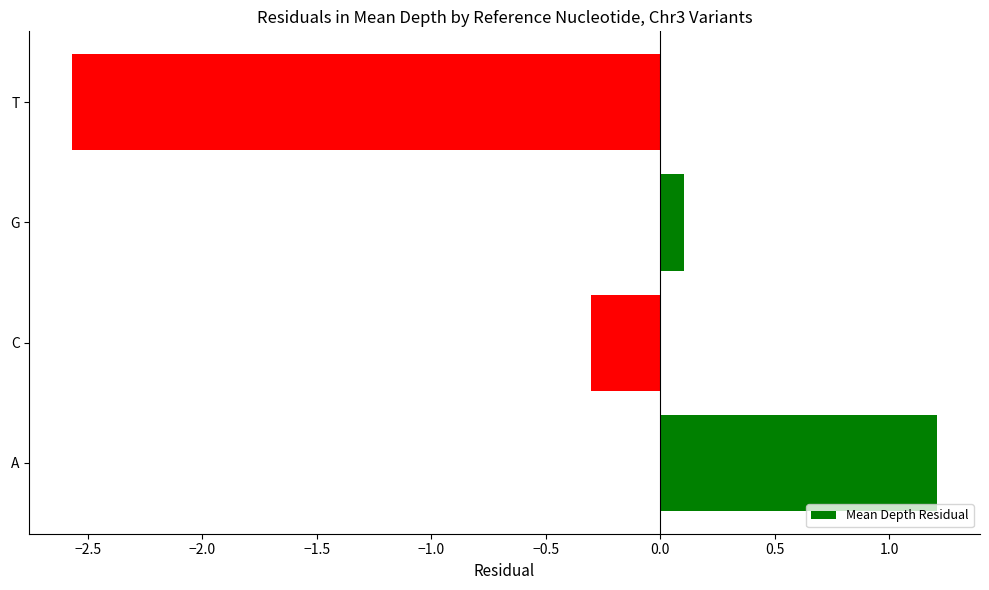

What is the sum of the values at A and C?

0.9